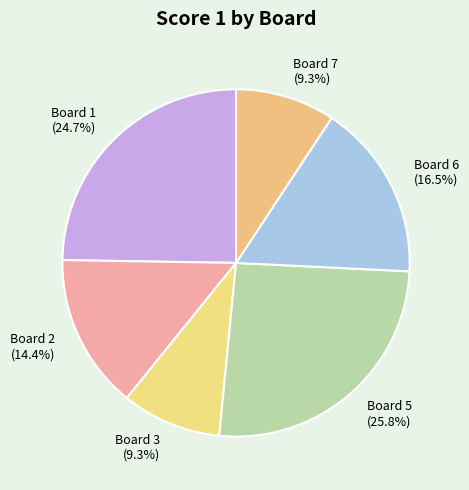

Is there a majority slice in this chart?

No